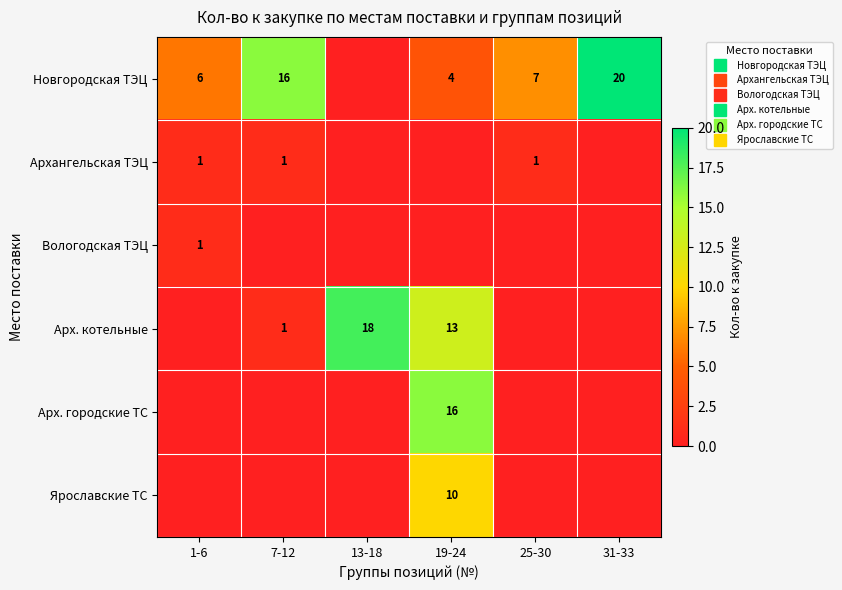

Which series has the largest total across all categories?

Новгородская ТЭЦ